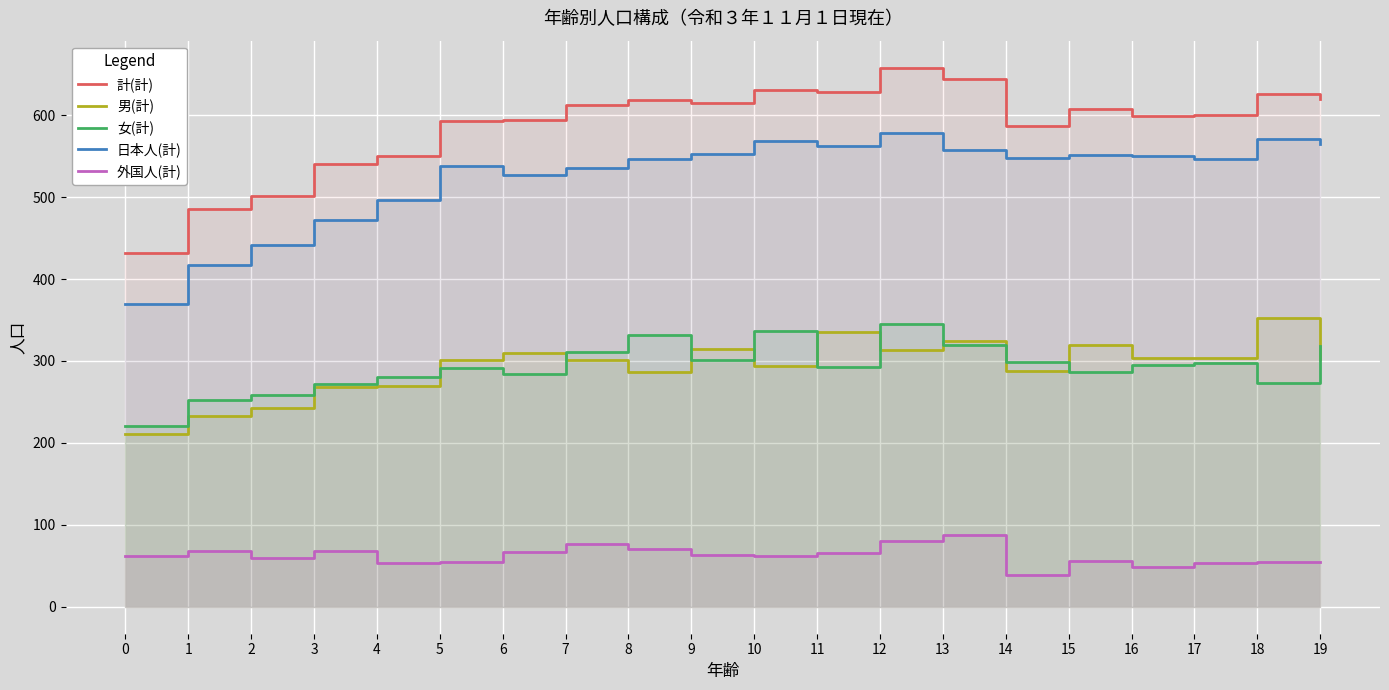

What is the difference between the highest and lowest values at 13?

557